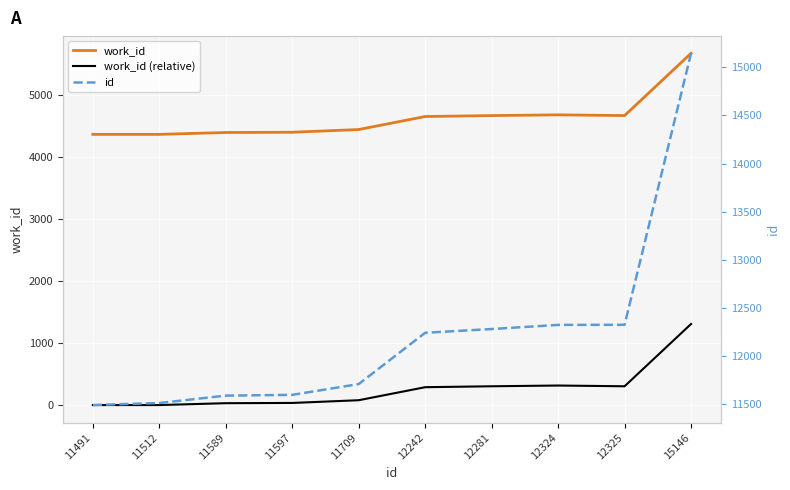

Rank the categories by id value from highest to lowest.

15146, 12325, 12324, 12281, 12242, 11709, 11597, 11589, 11512, 11491